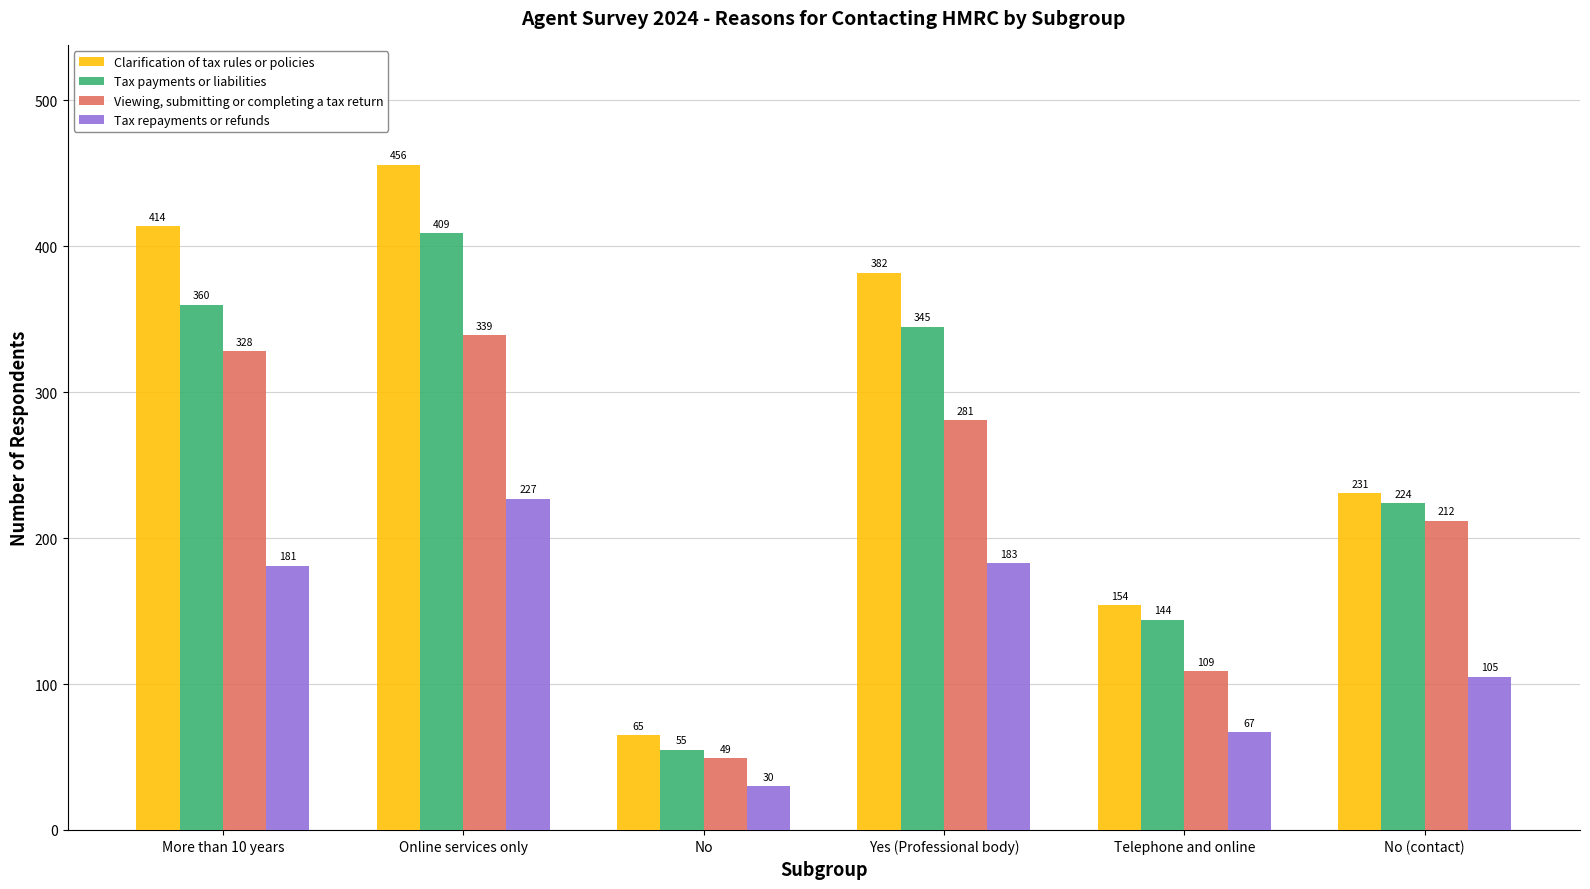

How many bars are there in total?

24